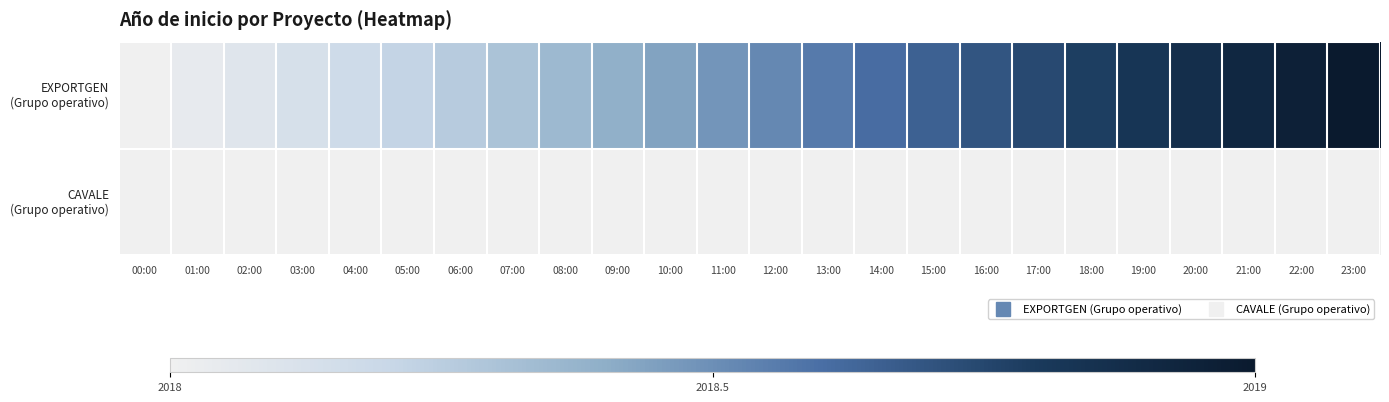

How many distinct data groups are displayed?

2